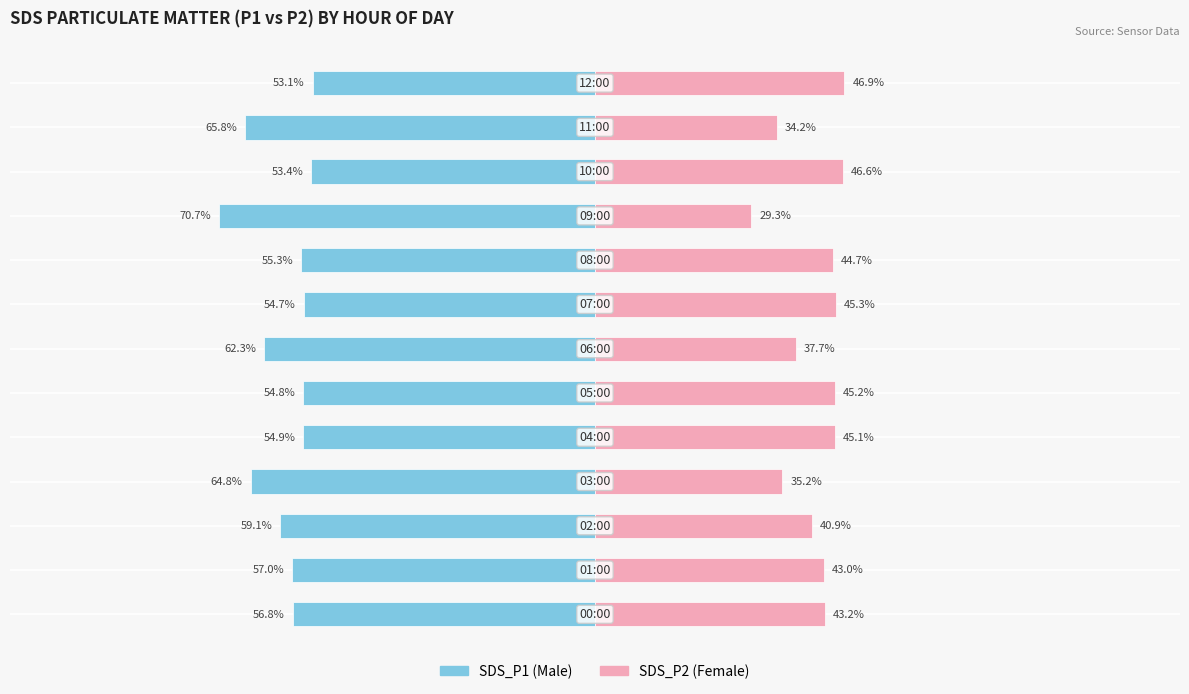

Reading left to right, what are all the values shown in this chart?

SDS_P1 (Male): -56.8	-57.0	-59.1	-64.8	-54.9	-54.8	-62.3	-54.7	-55.3	-70.7	-53.4	-65.8	-53.1
SDS_P2 (Female): 43.2	43.0	40.9	35.2	45.1	45.2	37.7	45.3	44.7	29.3	46.6	34.2	46.9